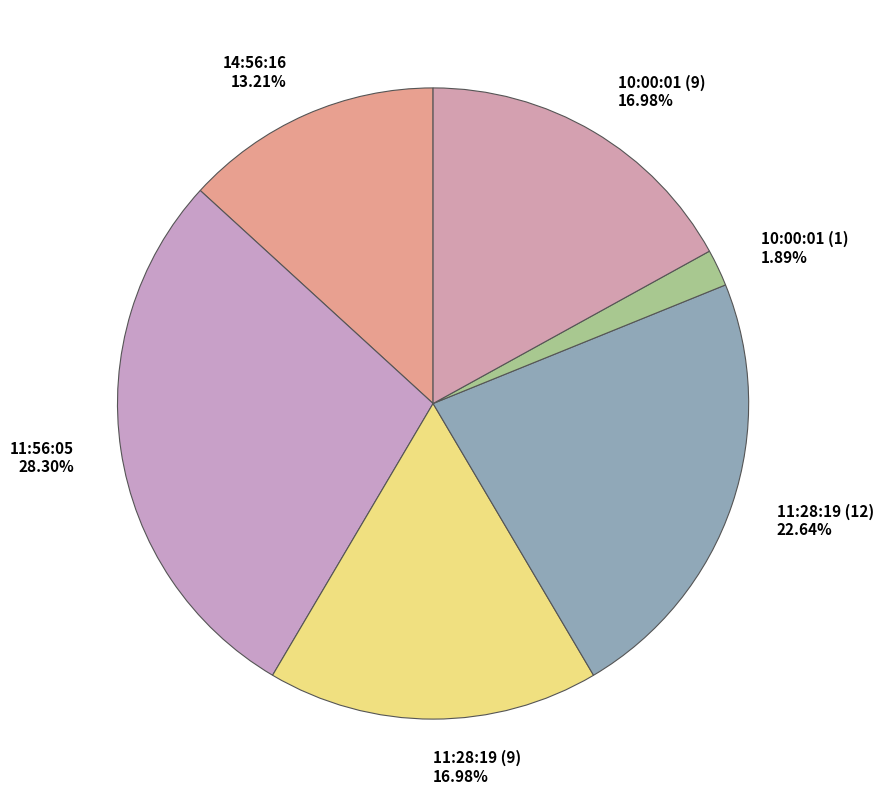

How many slices are in this pie chart?

6